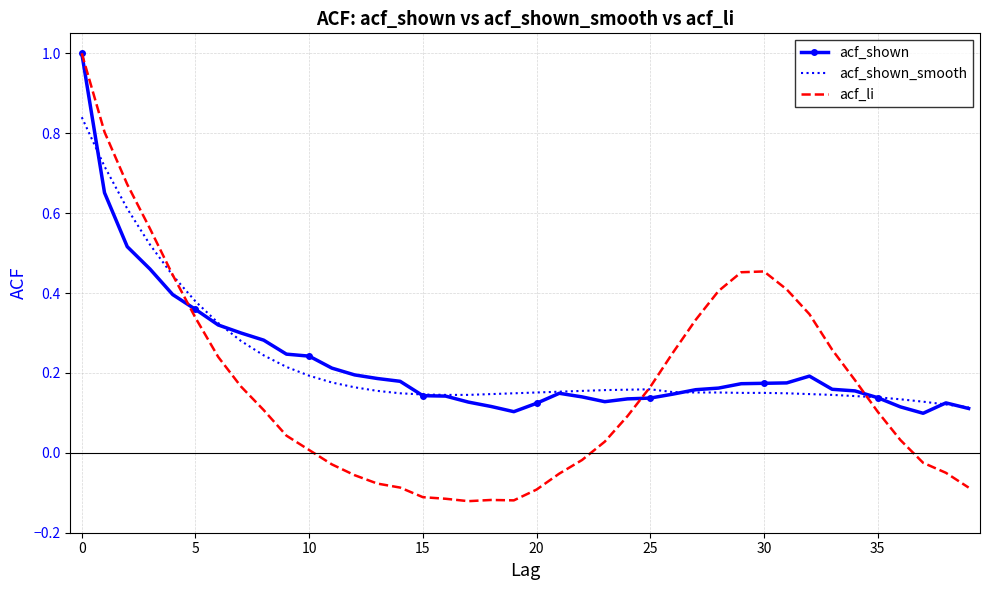

True or false: acf_shown has more than 1 interior local peaks.

True